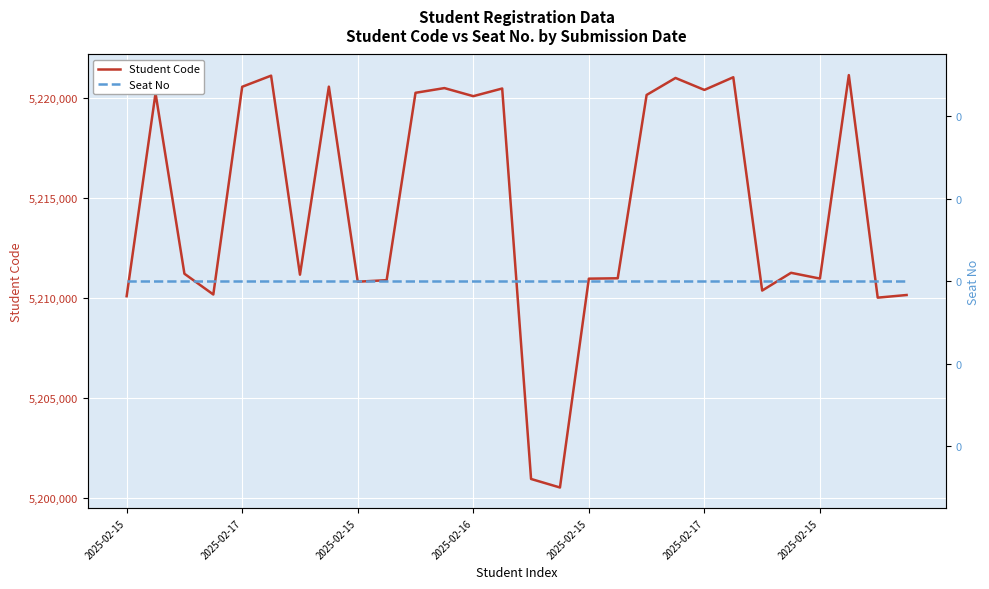

Is this an area chart (filled region under the line)?

No